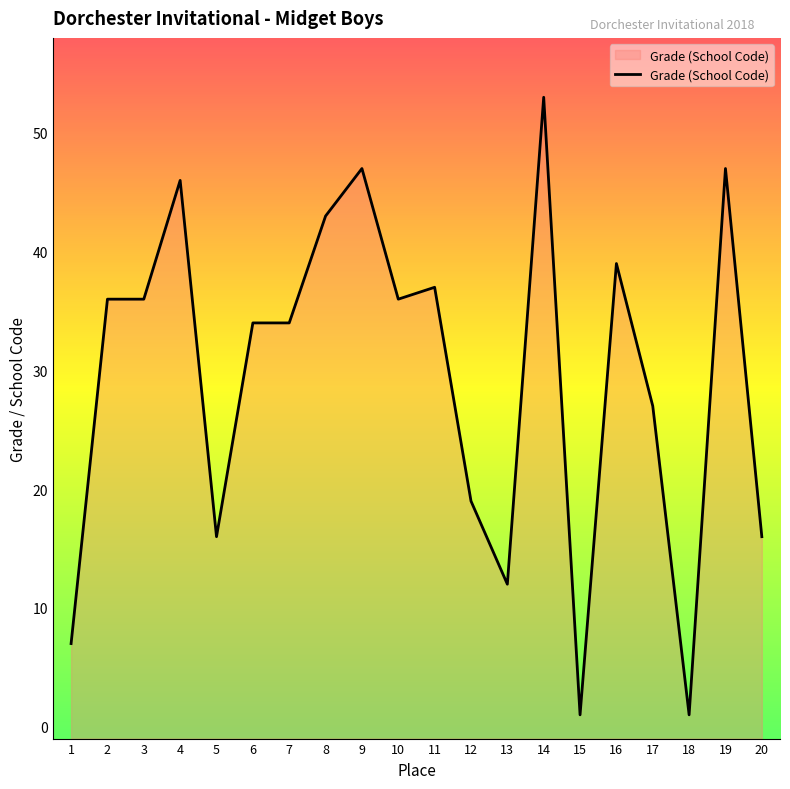

Where is the data nearest to the value 27?

17